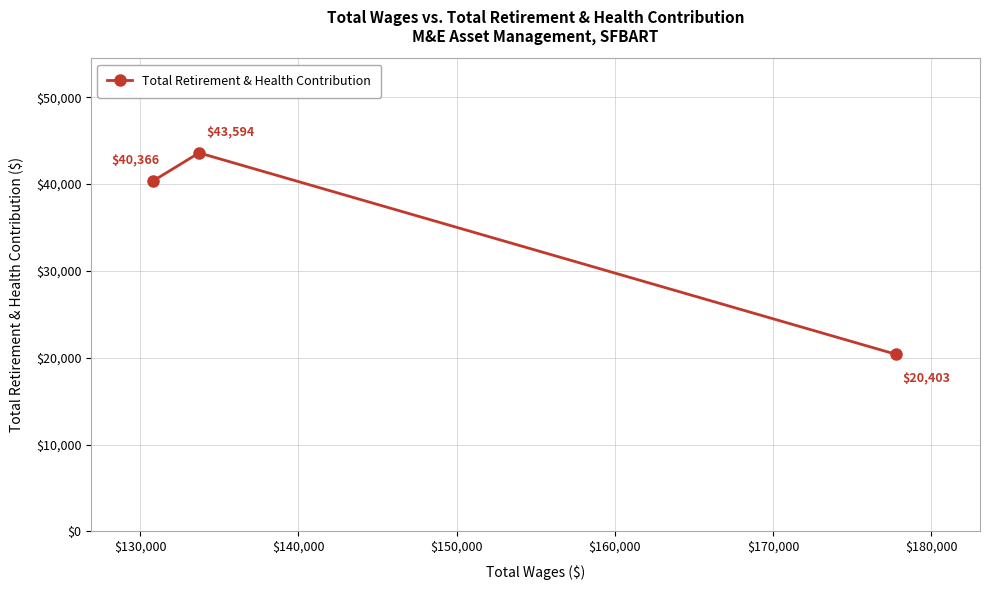

How many series are shown in this chart?

1